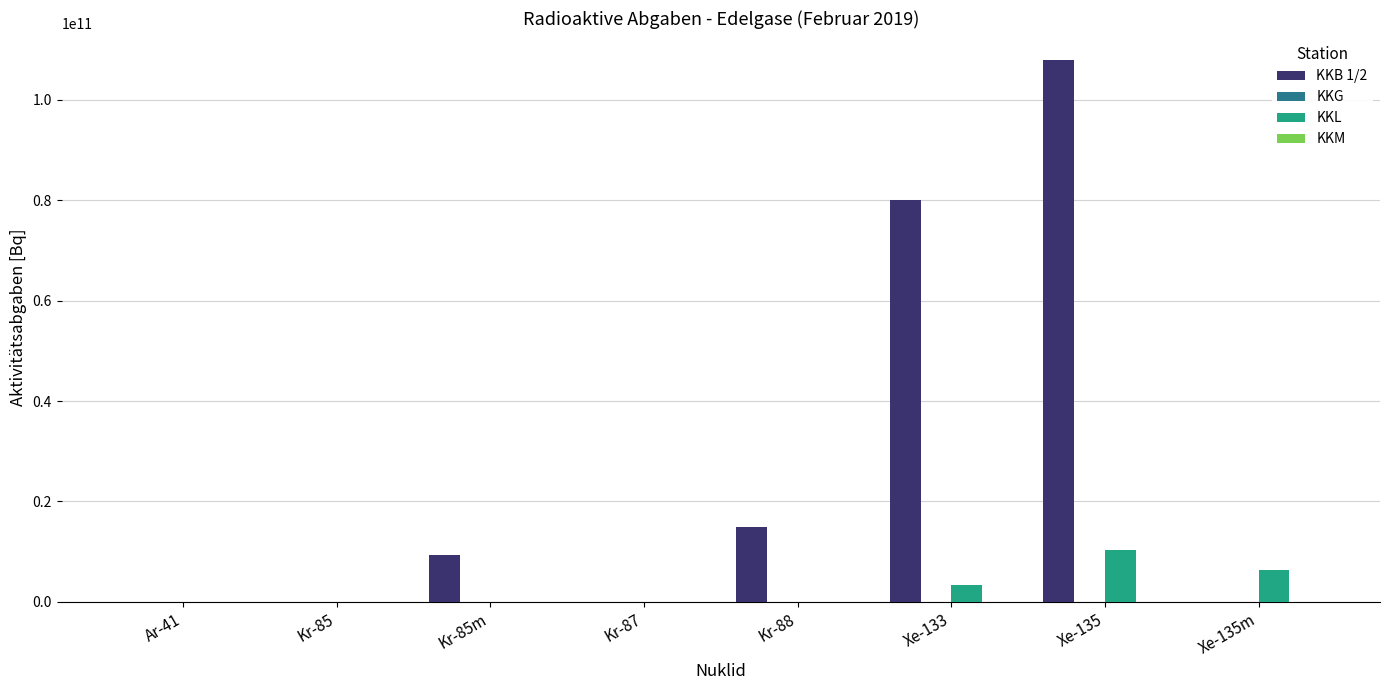

Which series changed the most between Kr-85m and Kr-87?

KKB 1/2